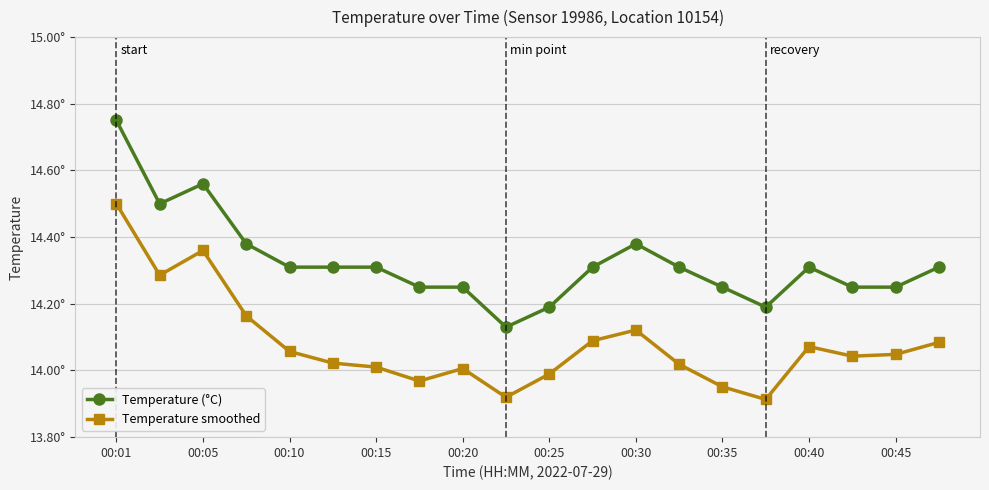

In Temperature smoothed, how many points are lower than both neighbors (excluding endpoints)?

5